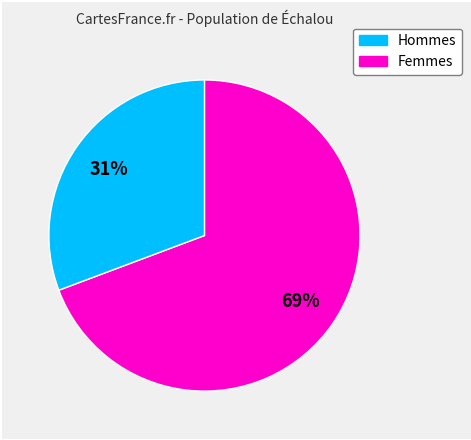

Is there a majority slice in this chart?

Yes